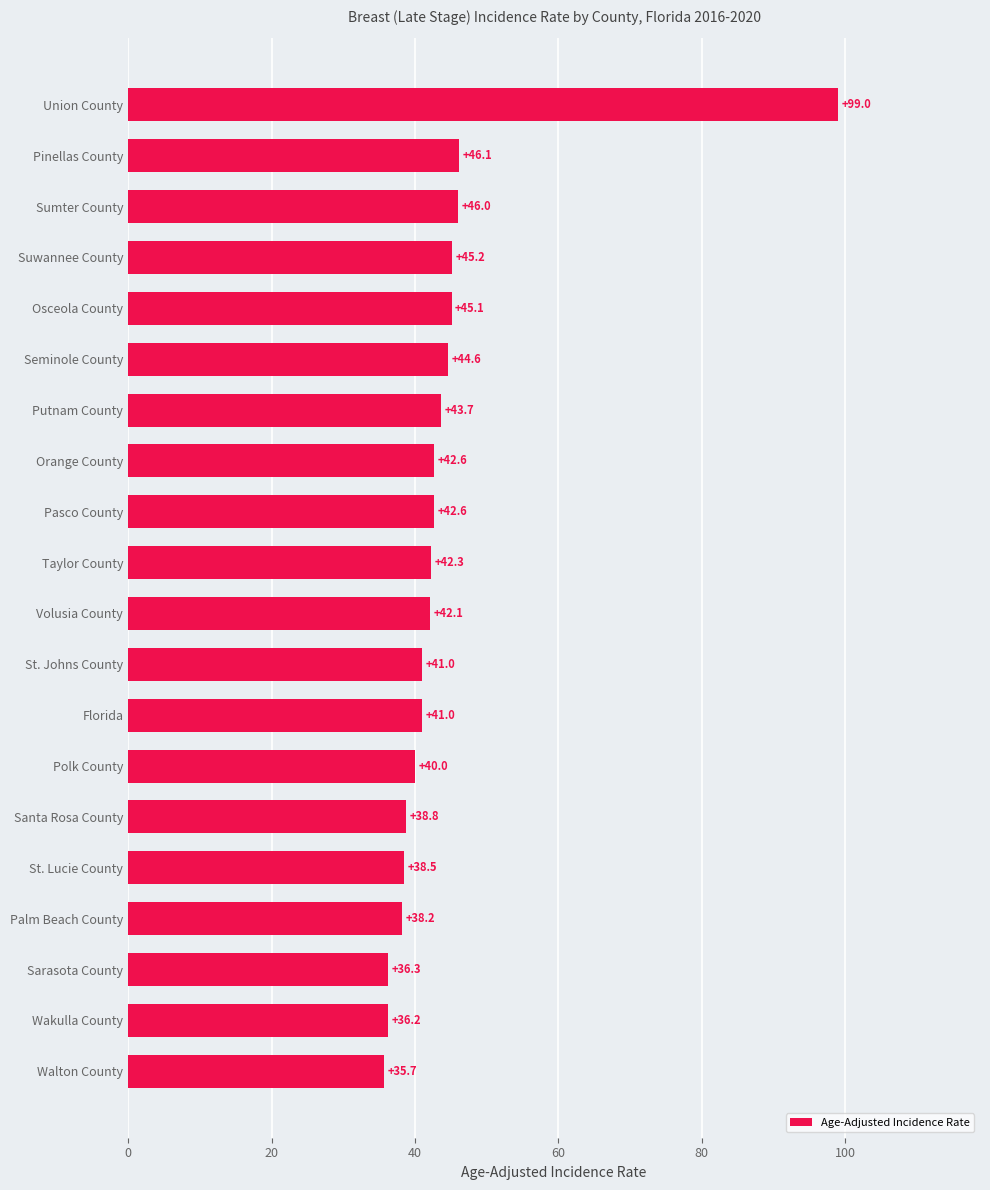

How many values are below 42?

9